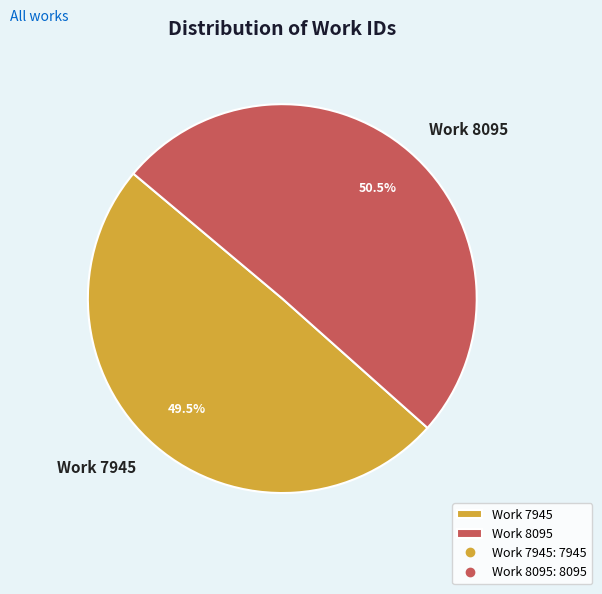

What is the total percentage of Work 8095 and Work 7945?

100.0%